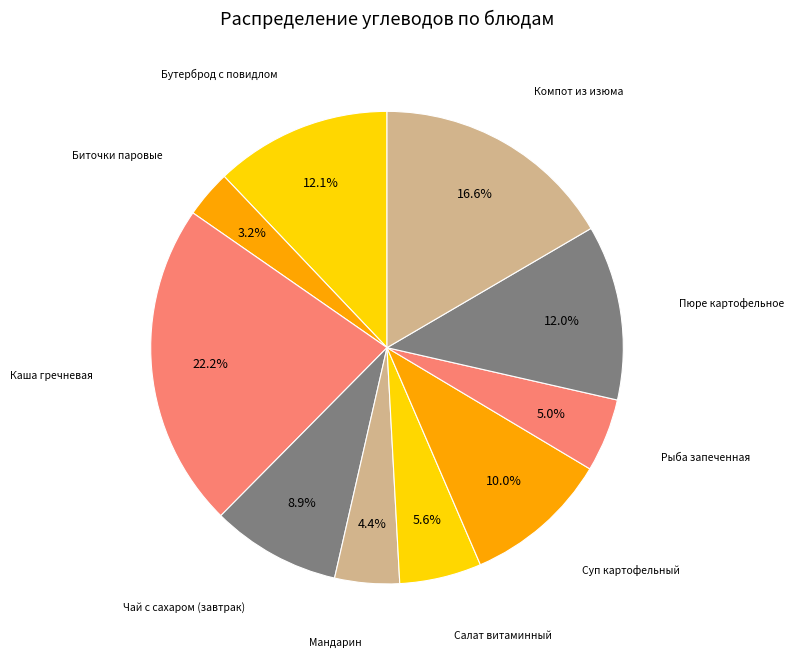

How many slices are in this pie chart?

10